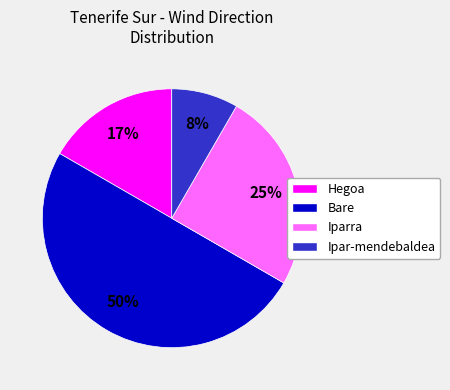

Does Iparra represent more than half of the total?

No